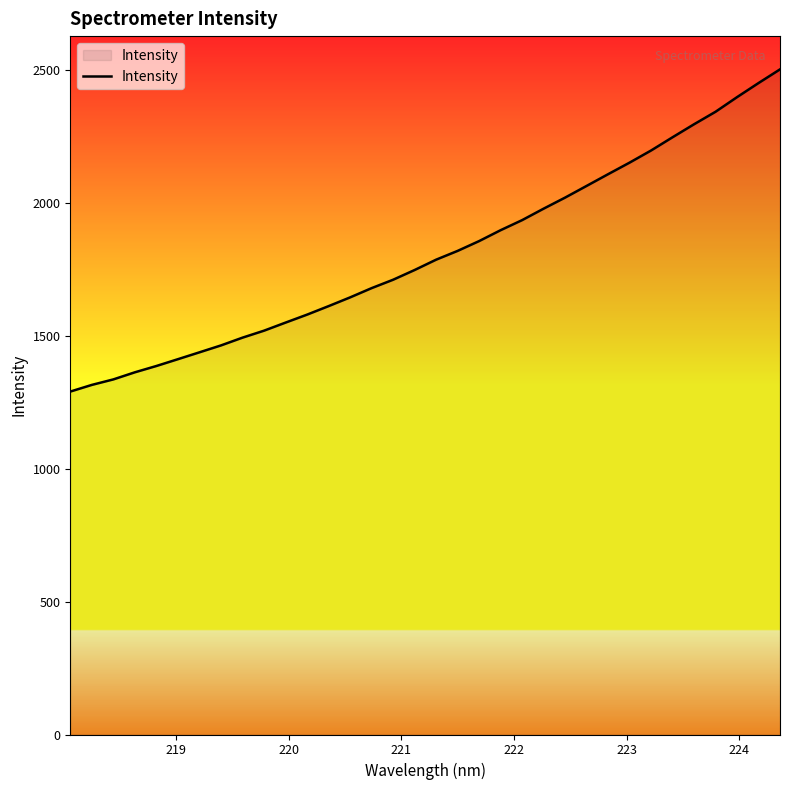

Does the chart display data point markers on the line(s)?

No